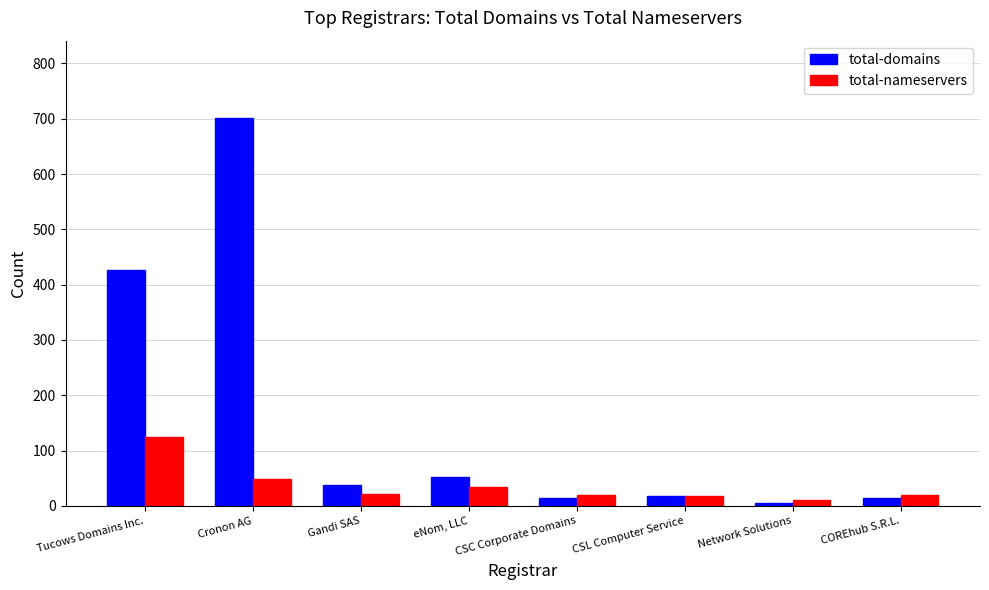

List the series in order of their peak value, highest first.

total-domains, total-nameservers